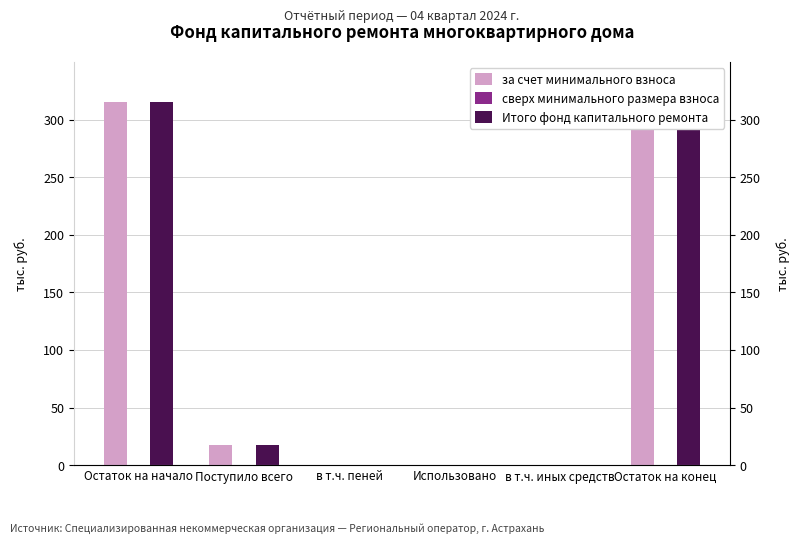

What is the average value of the за счет минимального взноса series?

111.0